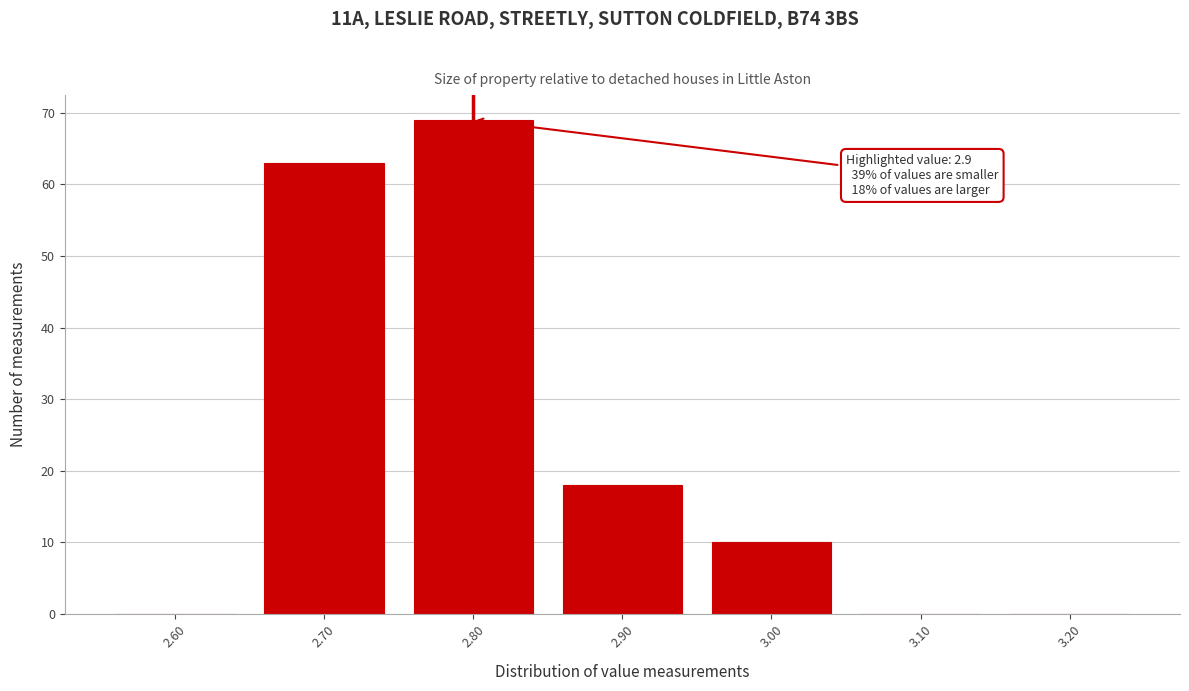

Reading left to right, what are all the values shown in this chart?

2.60=0	2.70=63	2.80=69	2.90=18	3.00=10	3.10=0	3.20=0